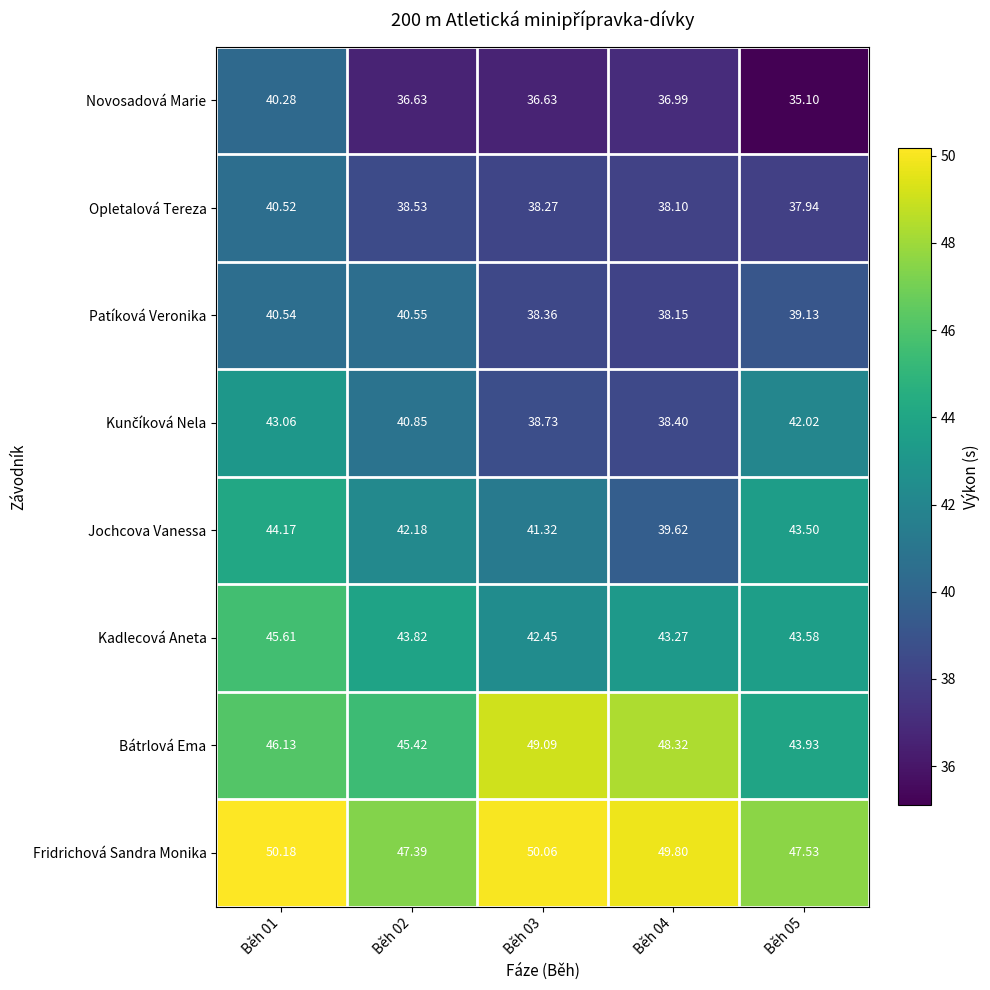

Which series has the widest spread of values?

Novosadová Marie